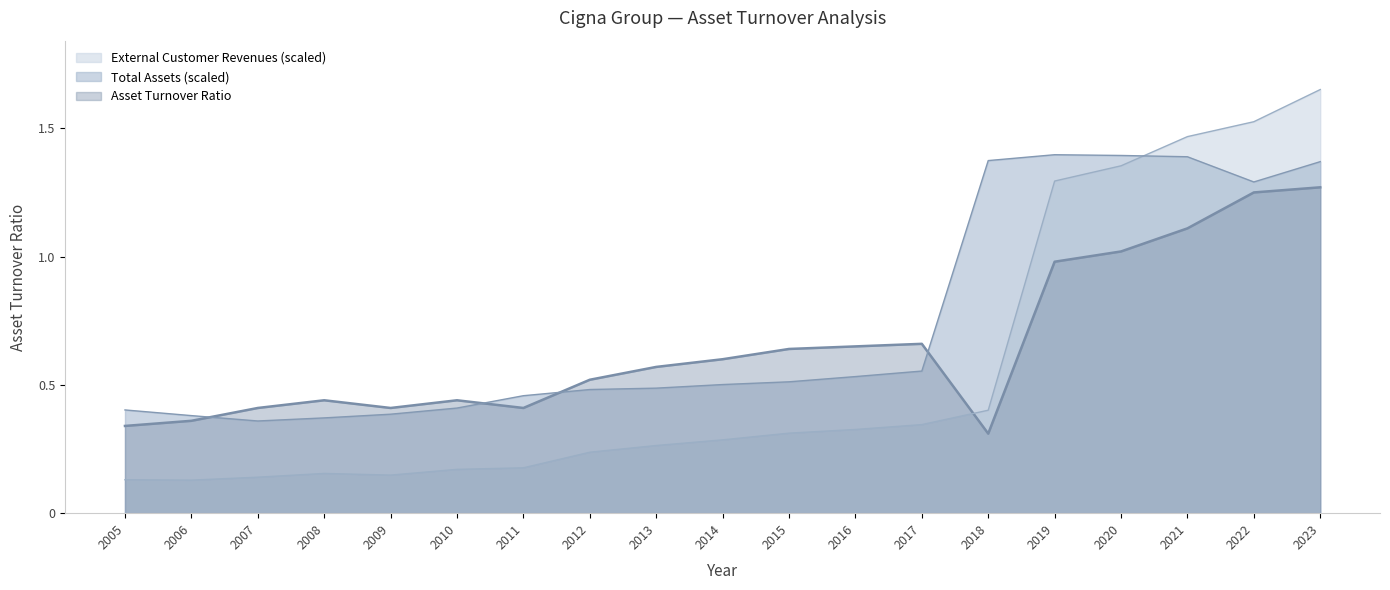

Read the Total Assets value at 2014.

0.5